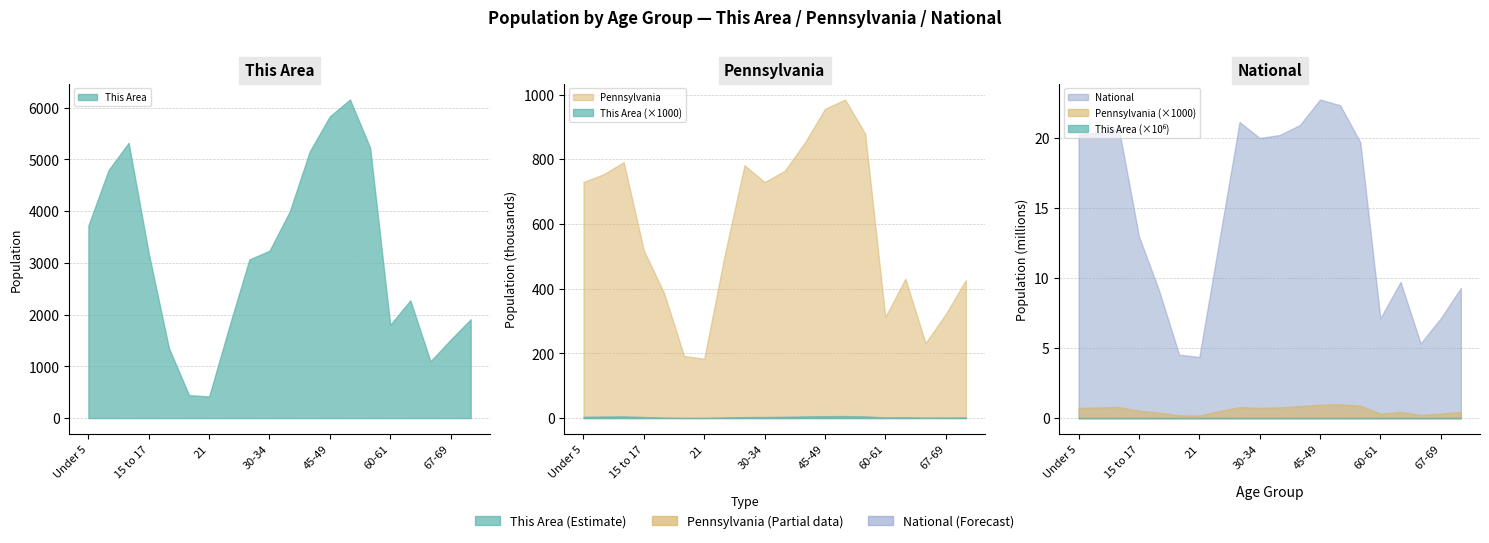

True or false: Pennsylvania and This Area cross at least once.

False